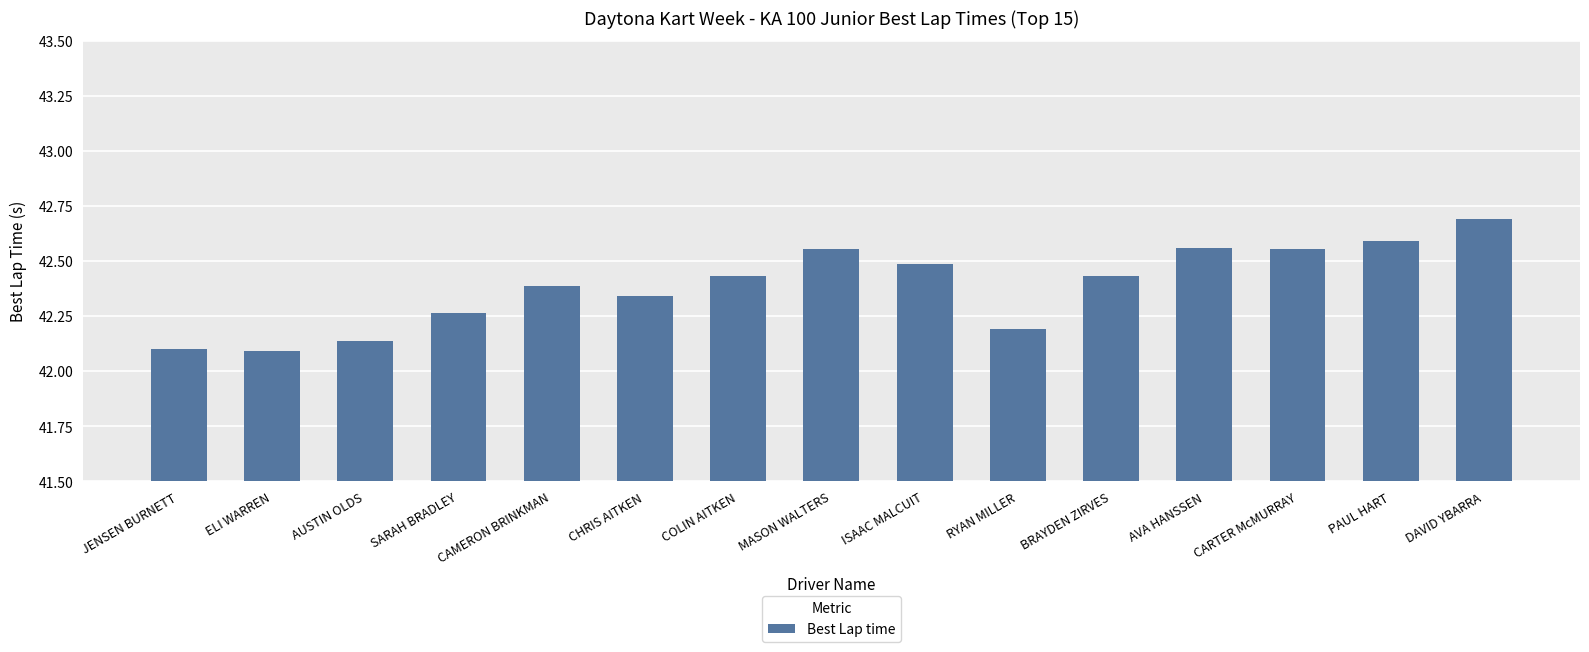

Which category has the highest value across all series?

DAVID YBARRA